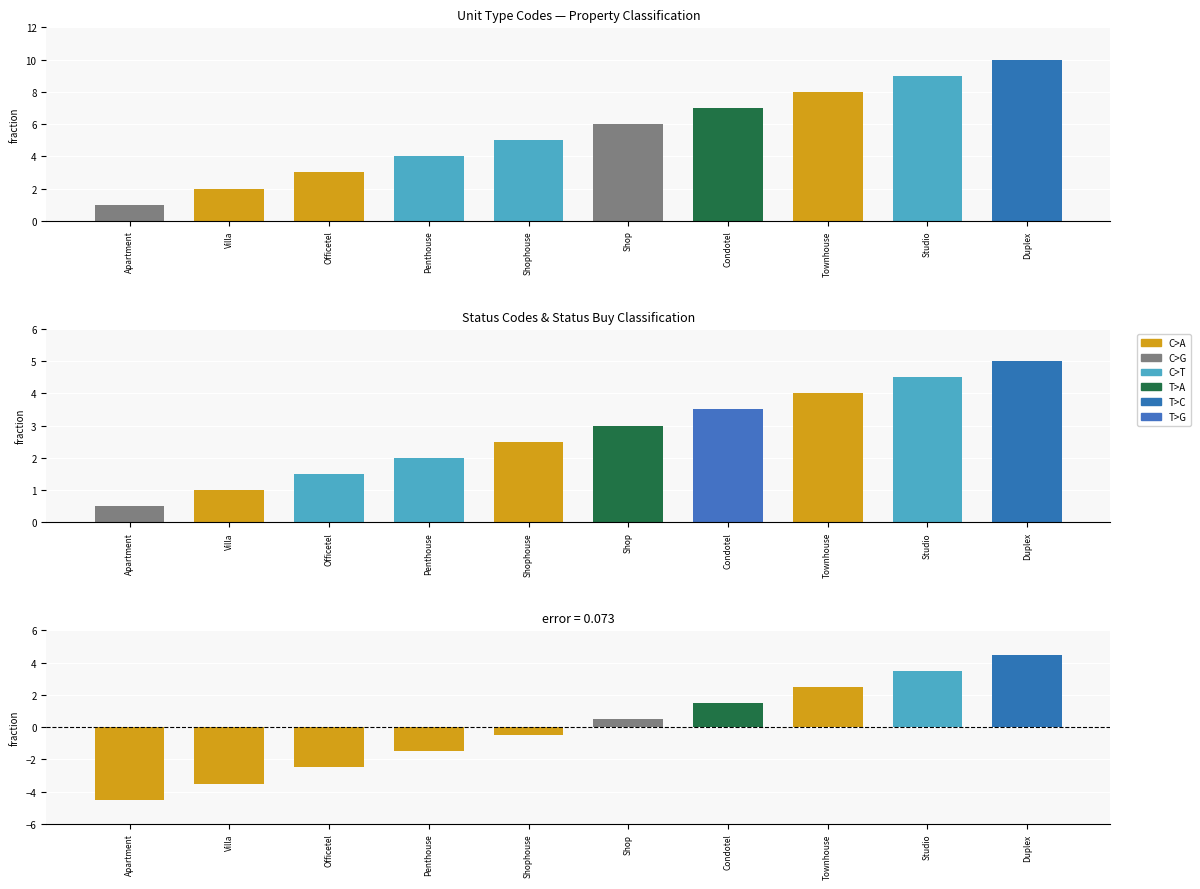

At which label does Status Code first exceed 3?

Condotel